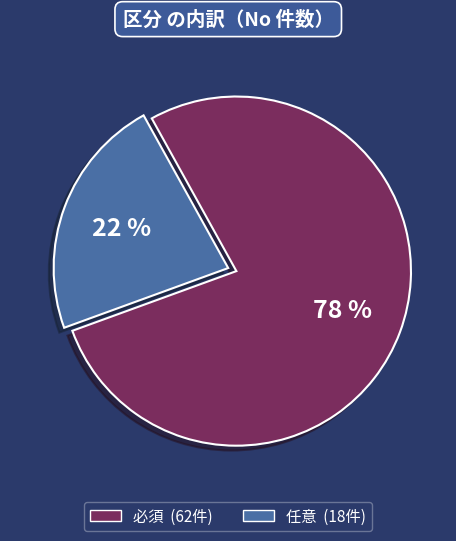

Is it true that 任意 is 22% of the pie?

True